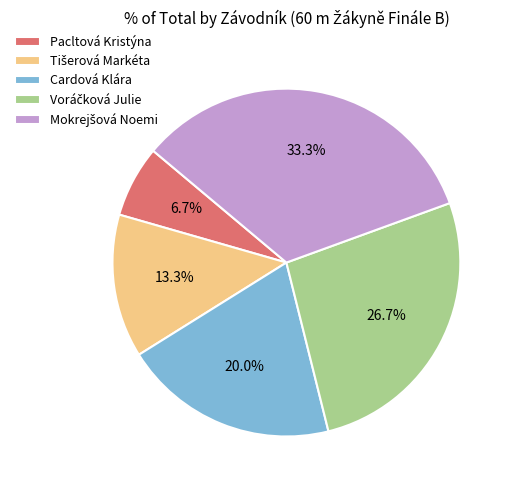

Count the number of slices in the pie.

5